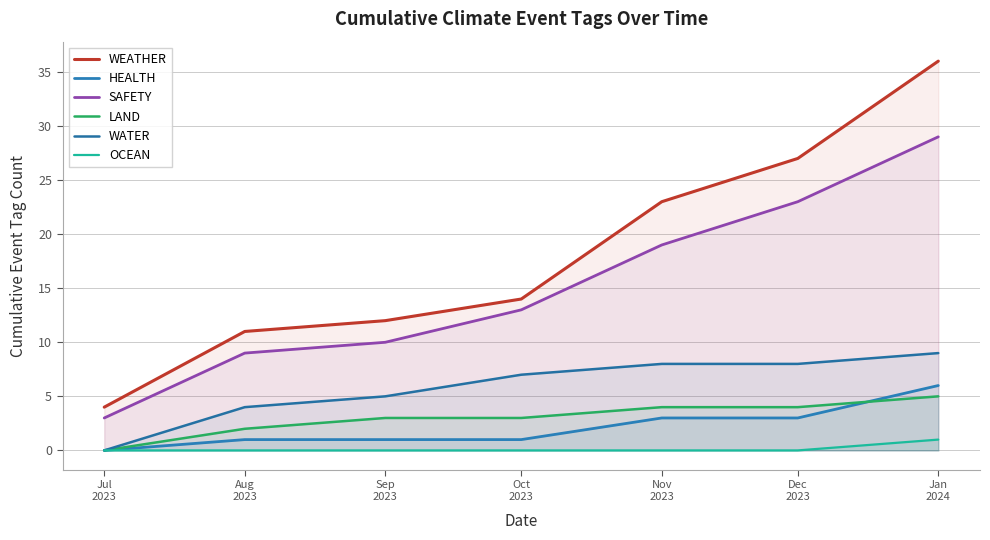

The value of LAND at Jan
2024 is 1. True or false?

False